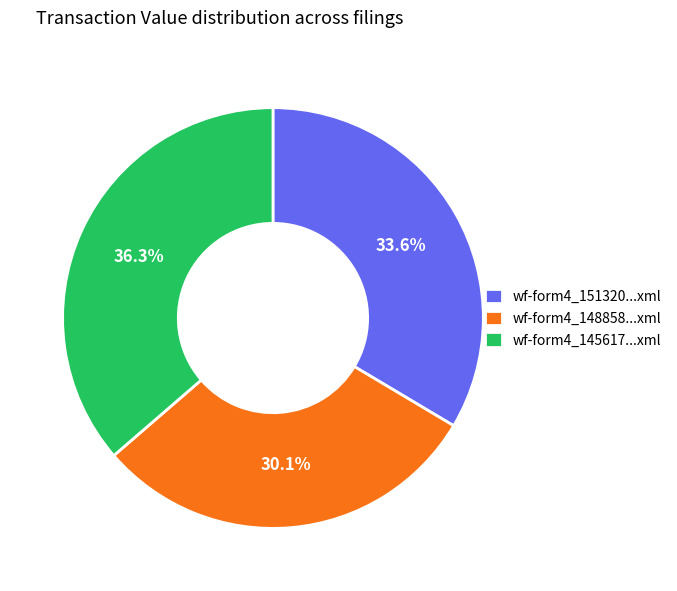

Is wf-form4_151320...xml the majority of the pie?

No